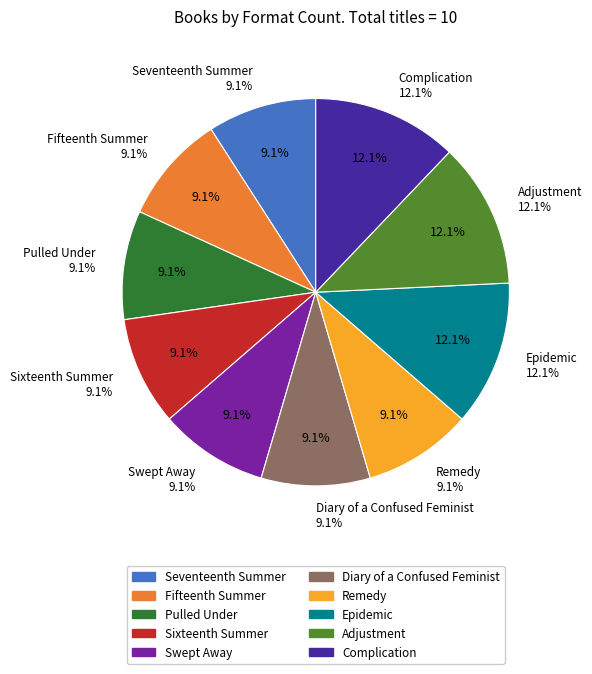

Does any single category account for the majority?

No